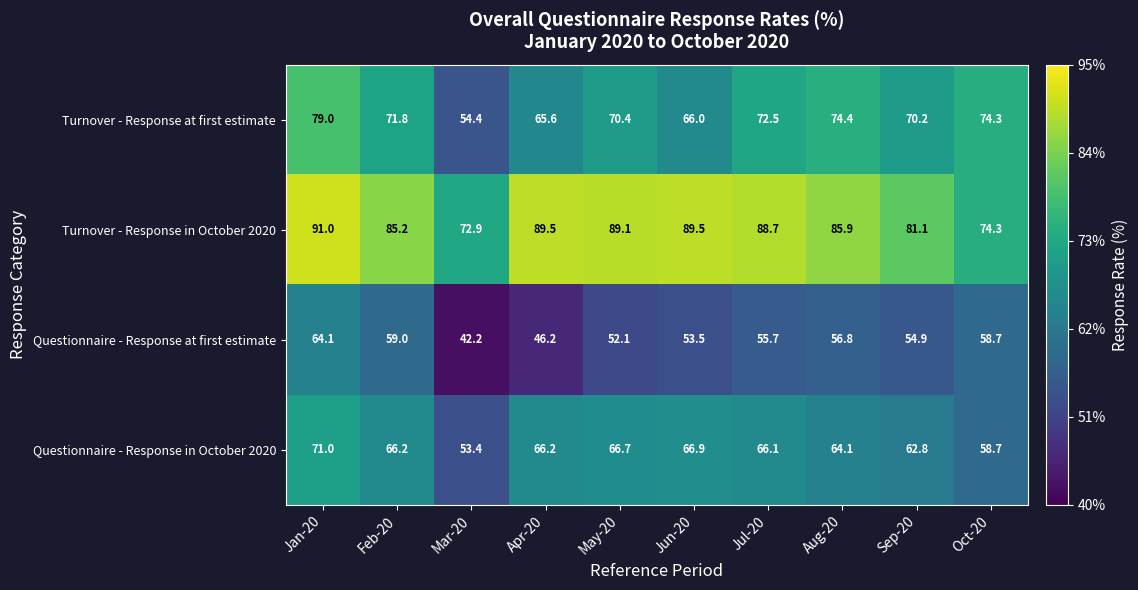

How many data points does each series have?

10